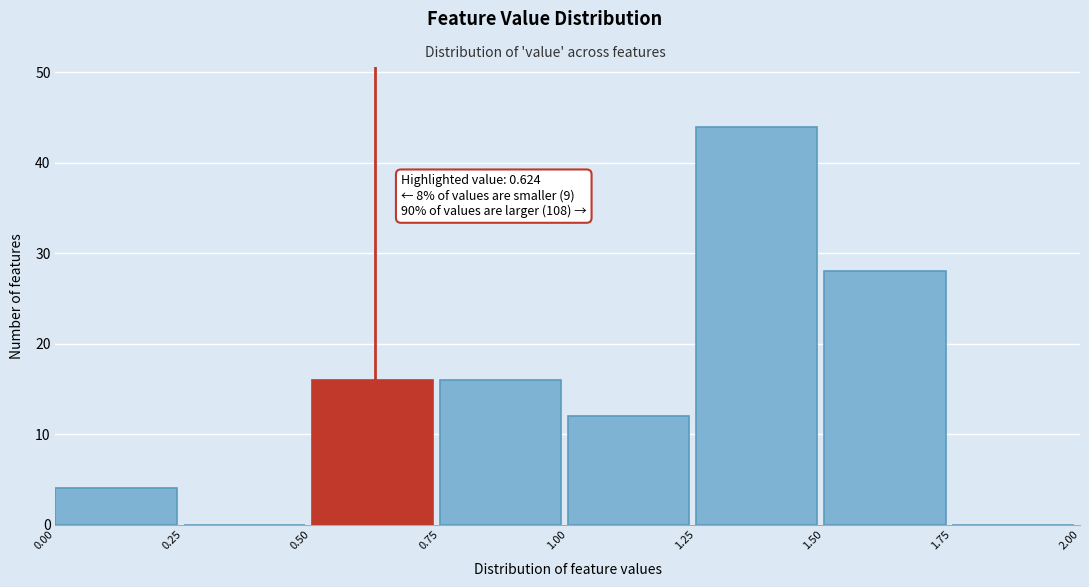

Which range on the x-axis has the tallest bar?

1.25 to 1.50